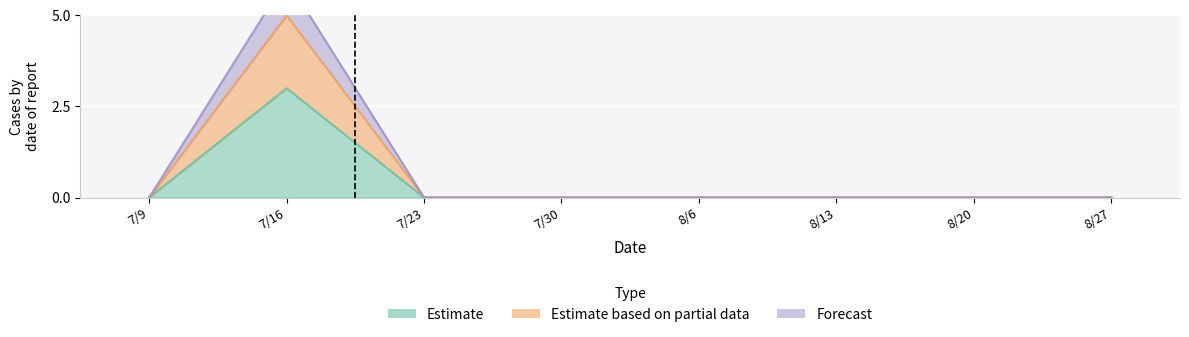

Is it true that Estimate based on partial data equals 0 at 8/27?

True